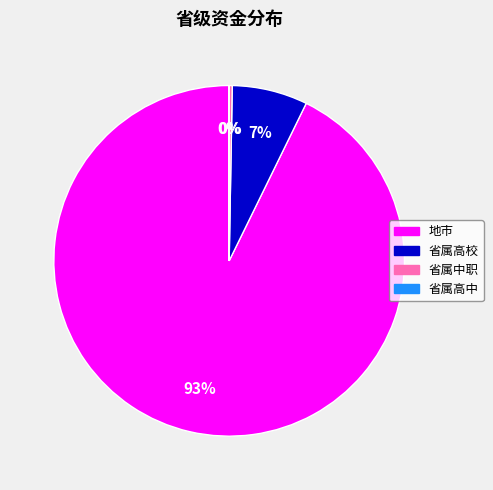

Do 地市 and 省属高校 together represent more than half of the pie?

Yes